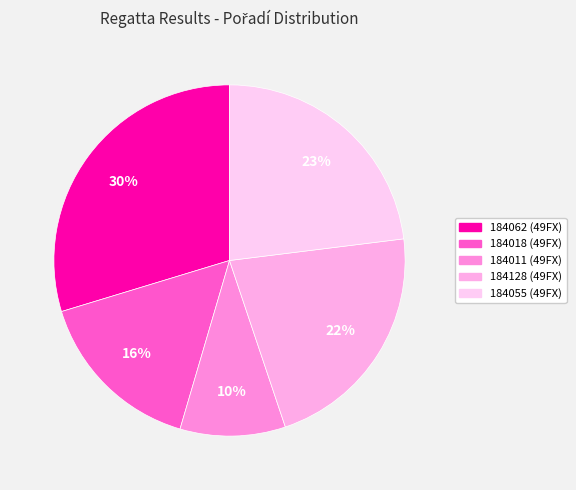

What is the smallest slice in the pie chart?

184011 (49FX)